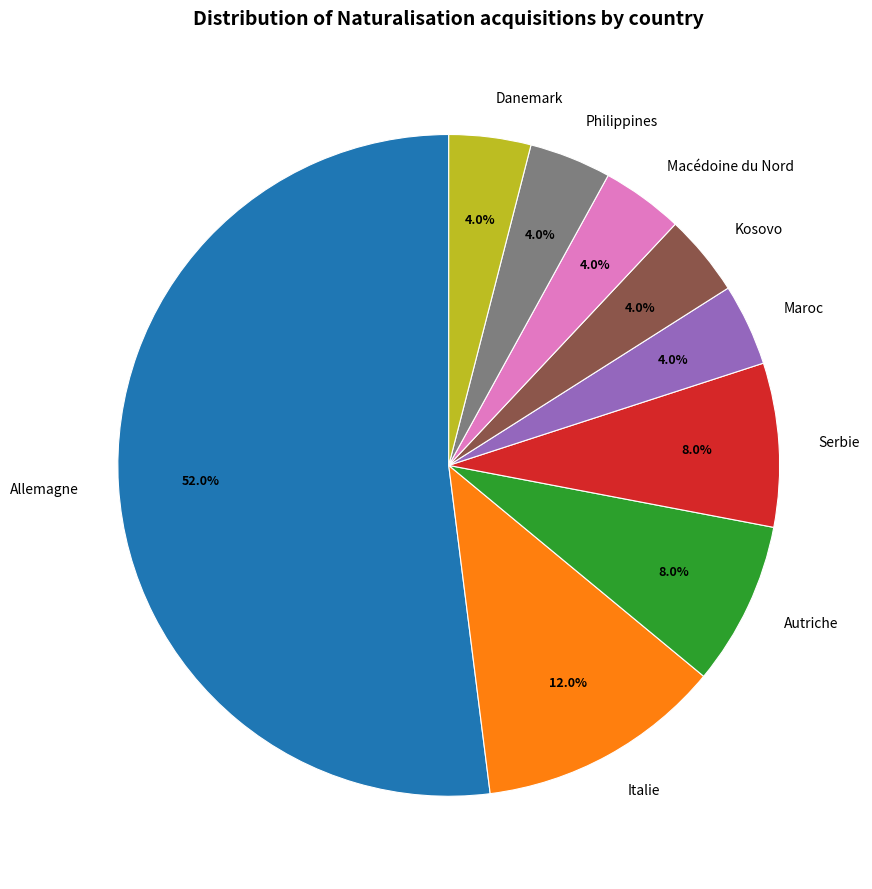

Approximately how many times larger is the value at Italie compared to Autriche?

1.5